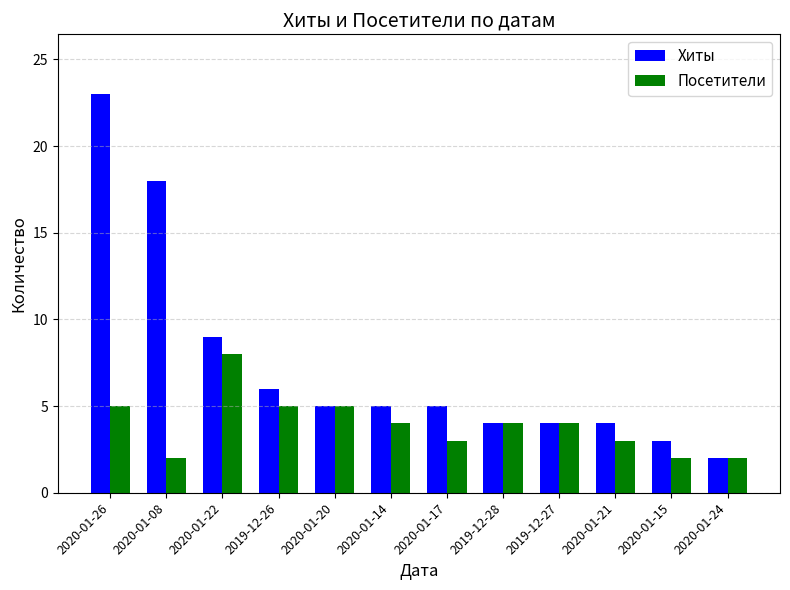

How many categories are shown in the chart?

12